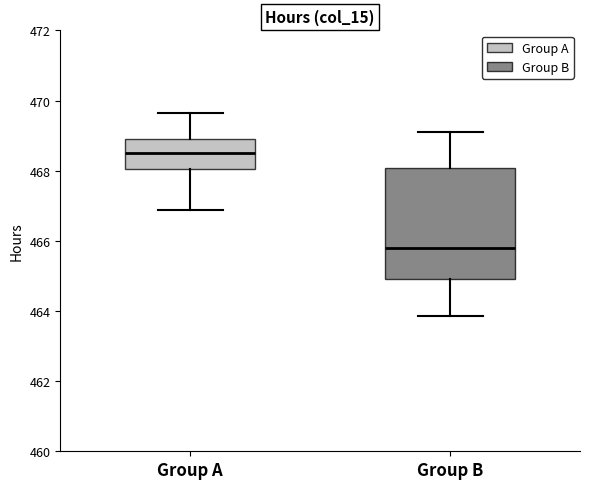

Comparing the boxes themselves (not the whiskers), which one is the tallest?

Group B